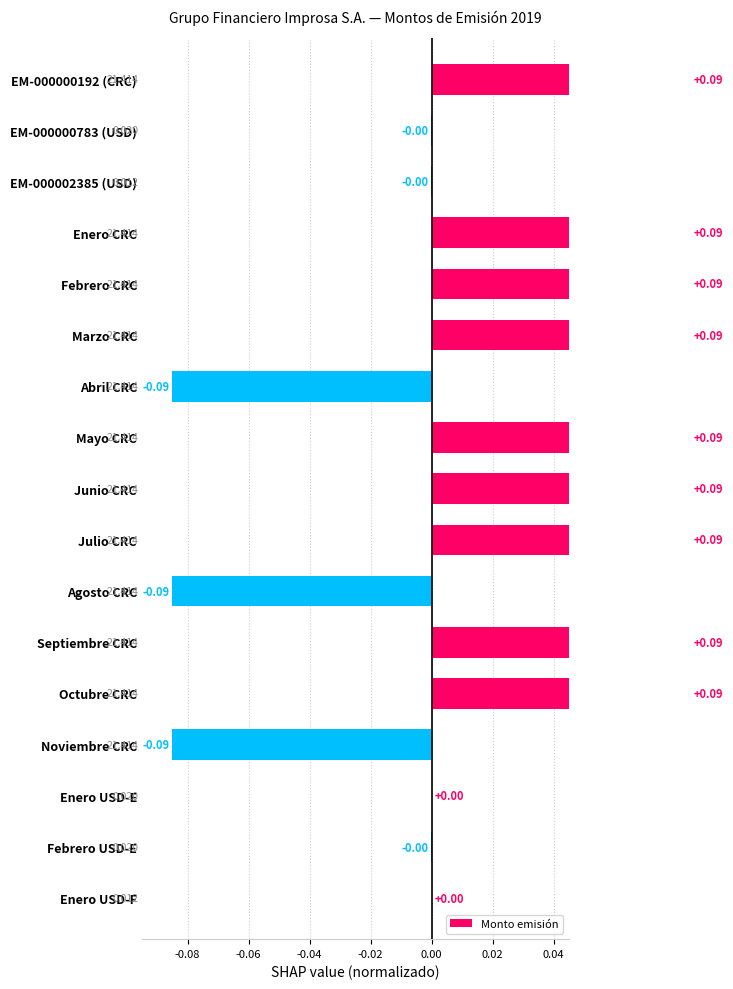

Are the bars horizontal?

Yes